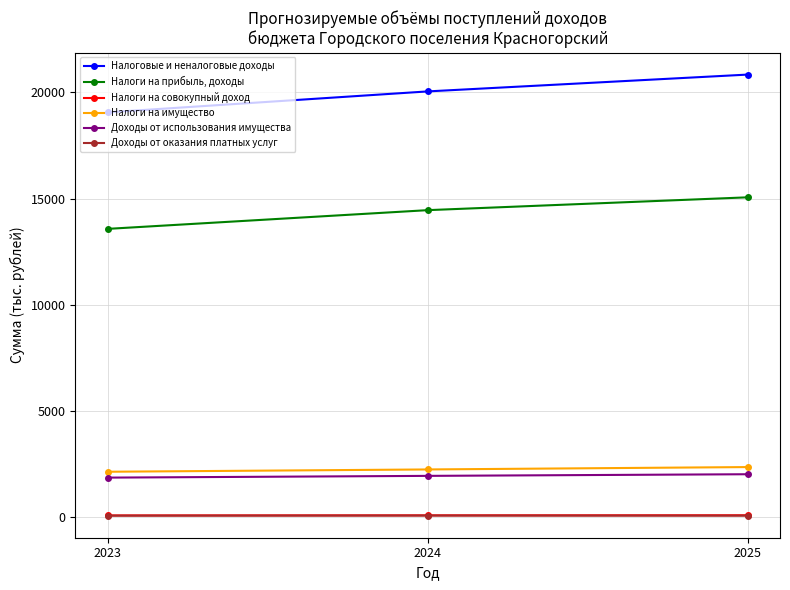

What is the sum of all Доходы от оказания платных услуг values?

245